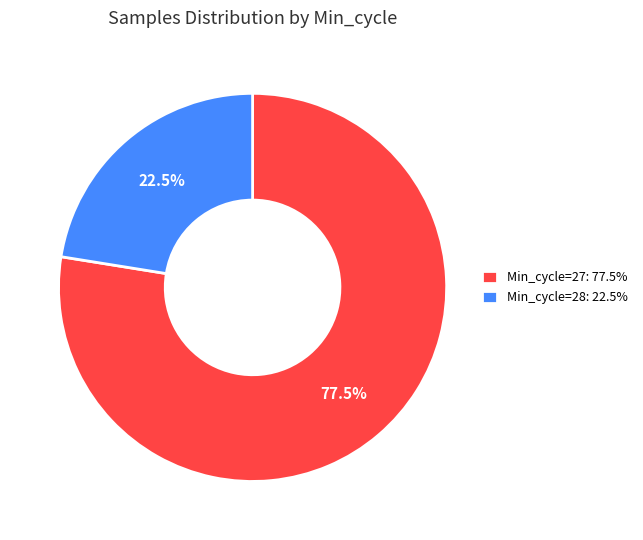

Which slice is the smallest?

Min_cycle=28: 22.5%